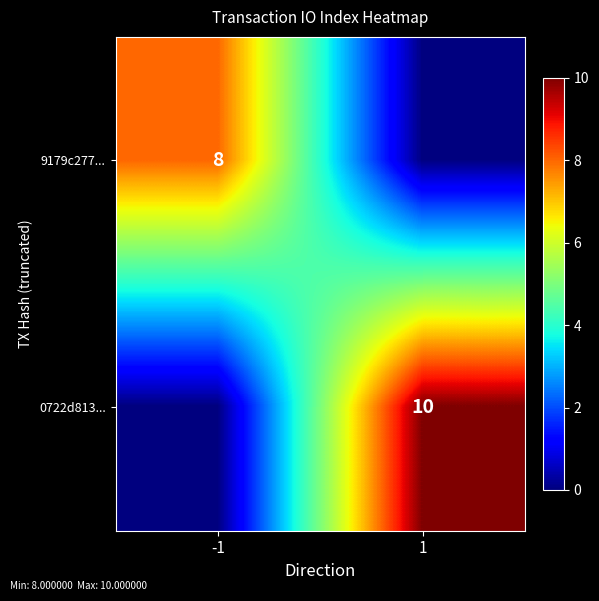

The 9179c277... series shows 8 at -1. True or false?

True